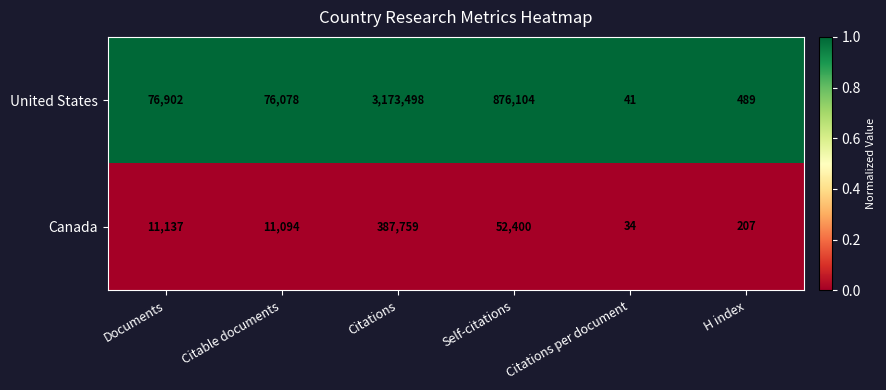

Where is Canada nearest to the value 193896?

Self-citations